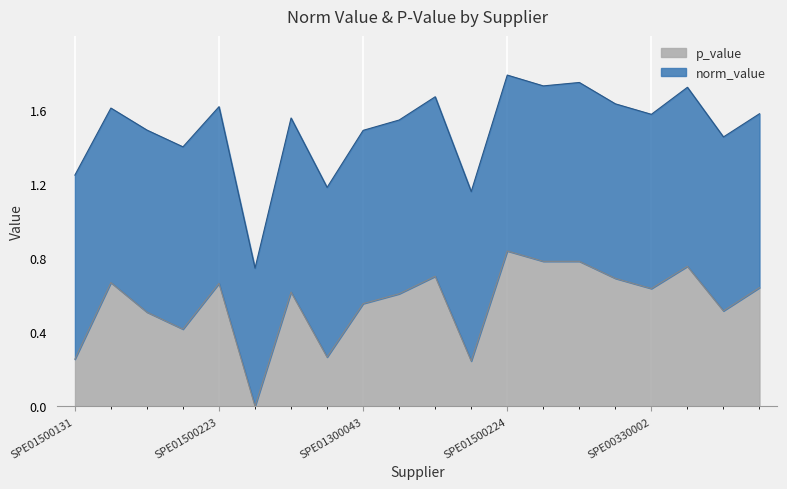

How many interior local peaks (higher than both neighbors) does the data have?

6